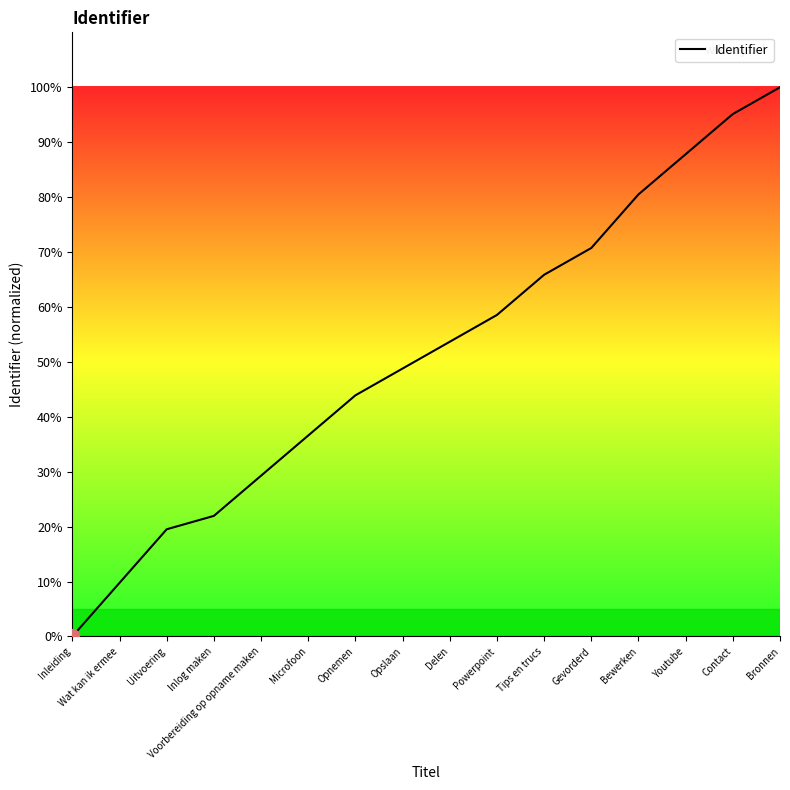

What position from the left is Contact?

15